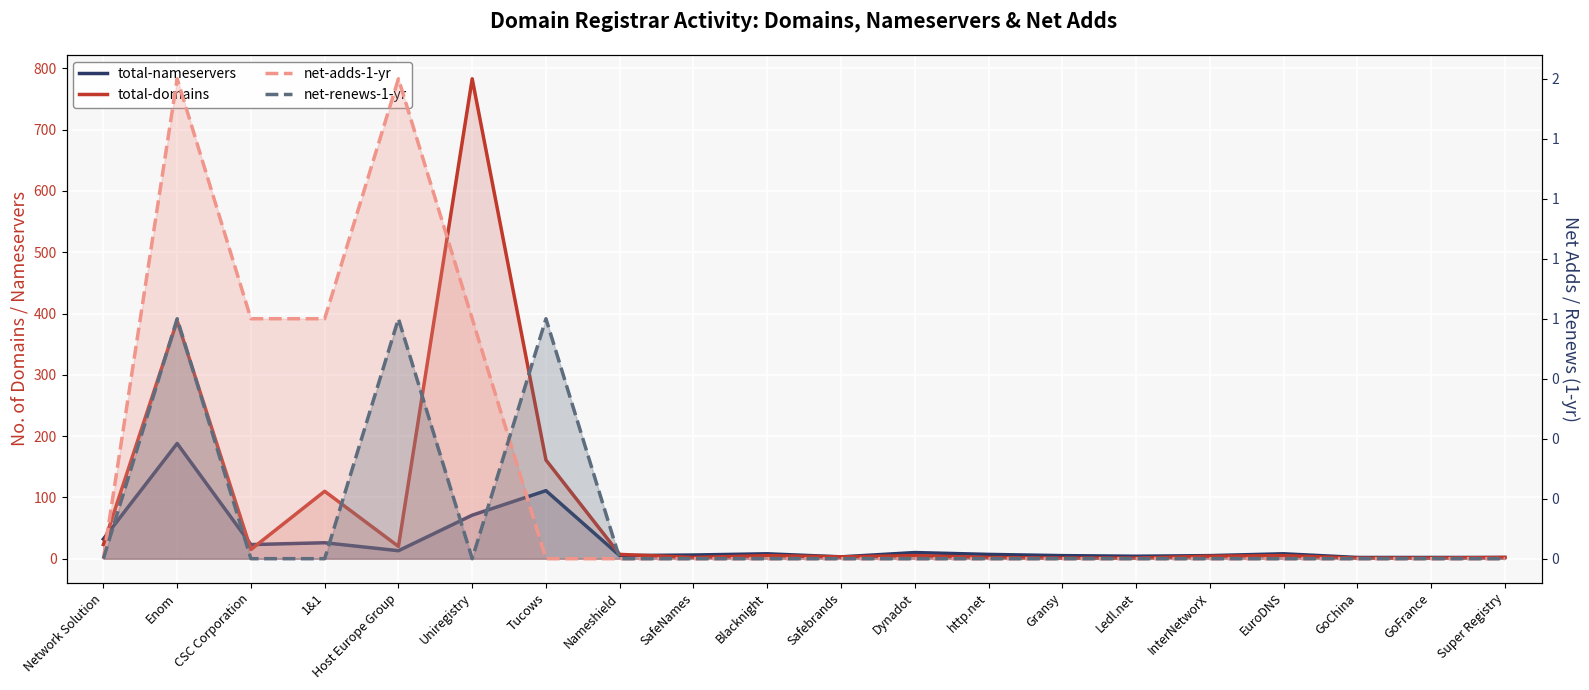

Where is the first local minimum for net-renews-1-yr?

Uniregistry